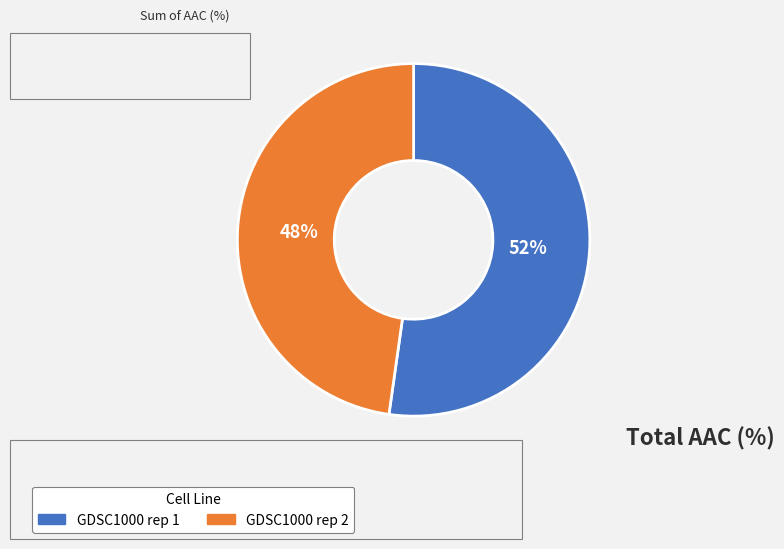

Is it true that GDSC1000 rep 1 is 52% of the pie?

True